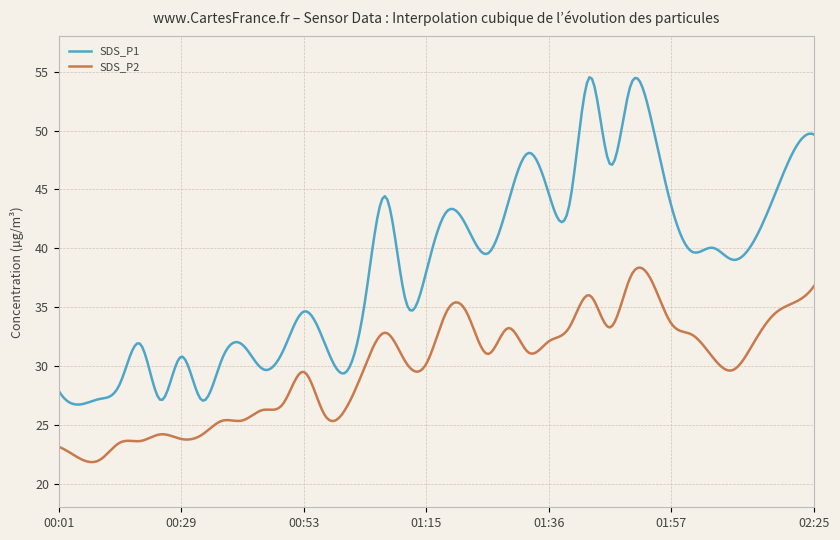

What is the minimum value shown in the chart?

21.8